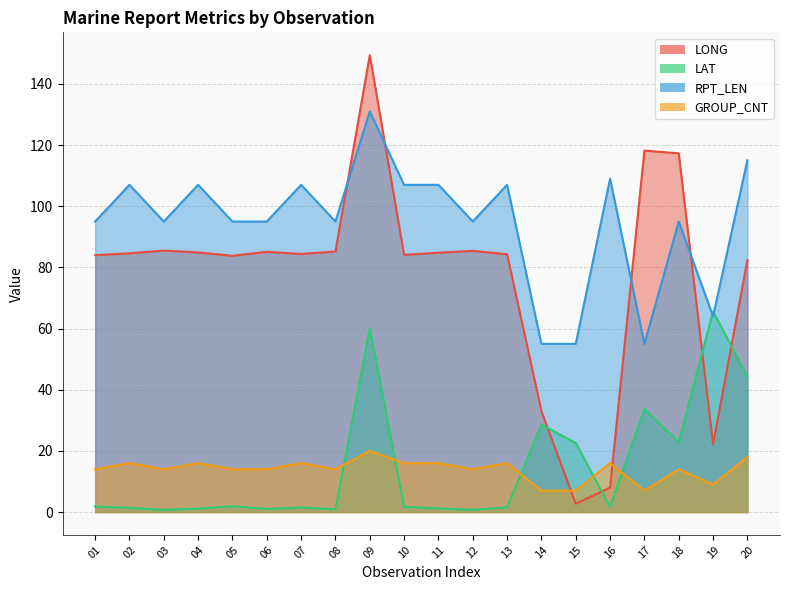

What is the spread (max minus min) of values at 13?

105.4